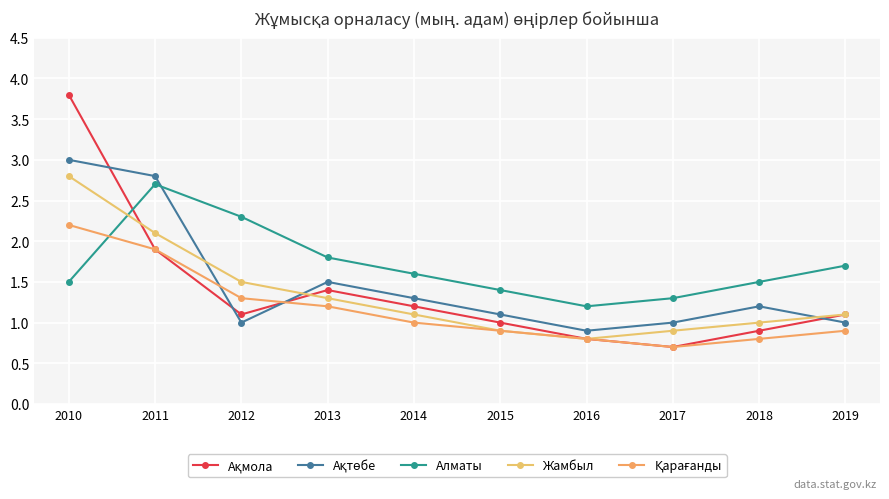

Which series has the largest total across all categories?

Алматы